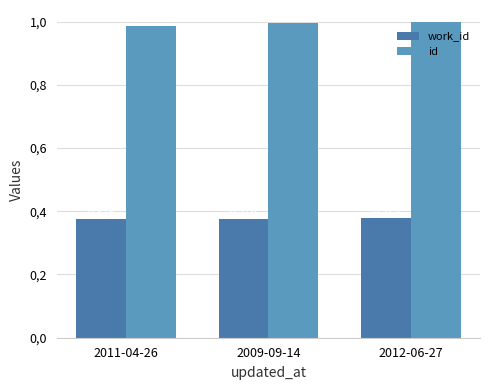

Reading left to right, what are all the values shown in this chart?

work_id: 2011-04-26=0.4	2009-09-14=0.4	2012-06-27=0.4
id: 2011-04-26=1.0	2009-09-14=1.0	2012-06-27=1.0